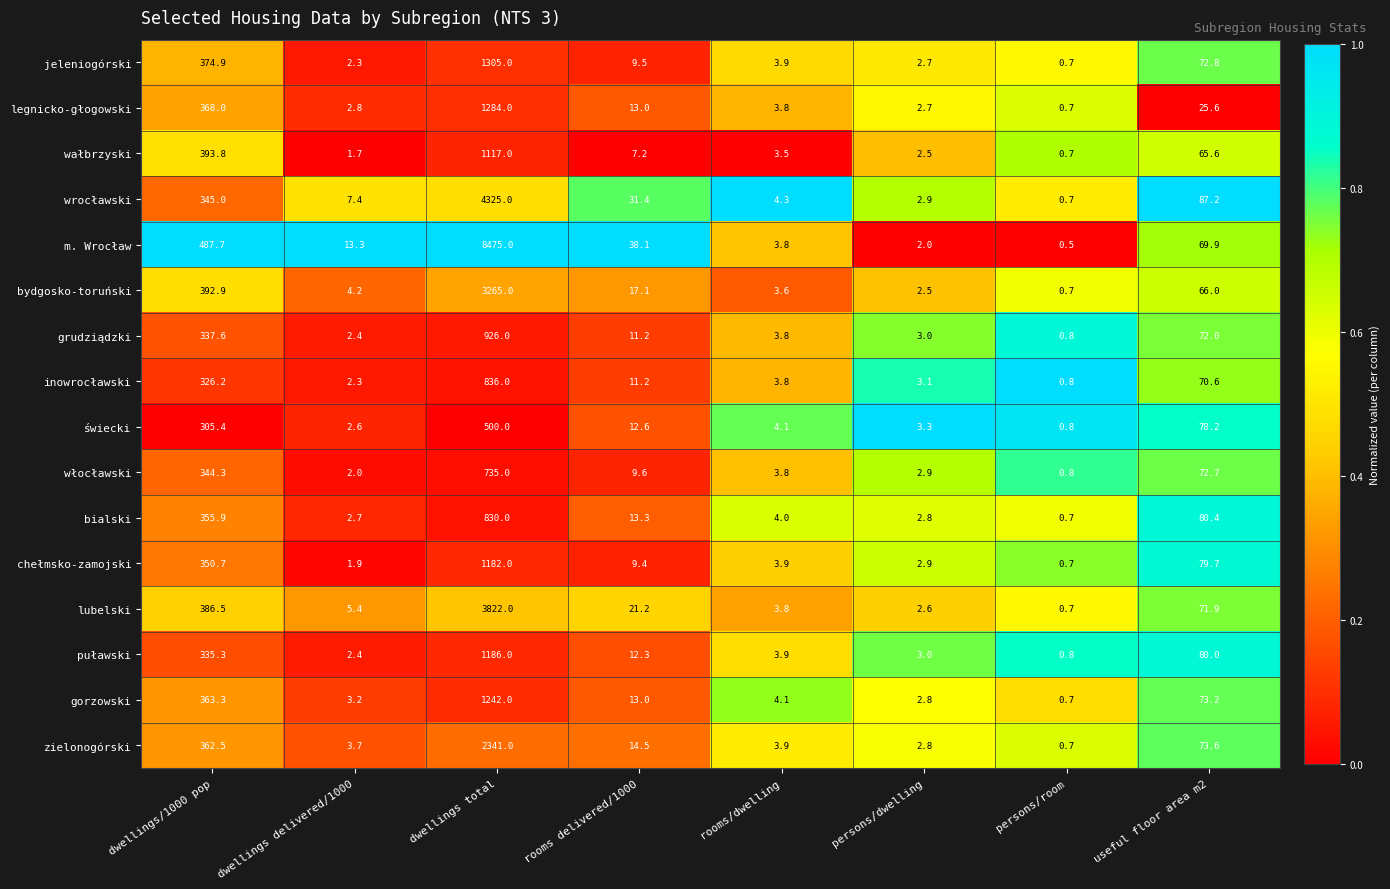

Which category has the lowest value in the jeleniogórski series?

persons/room